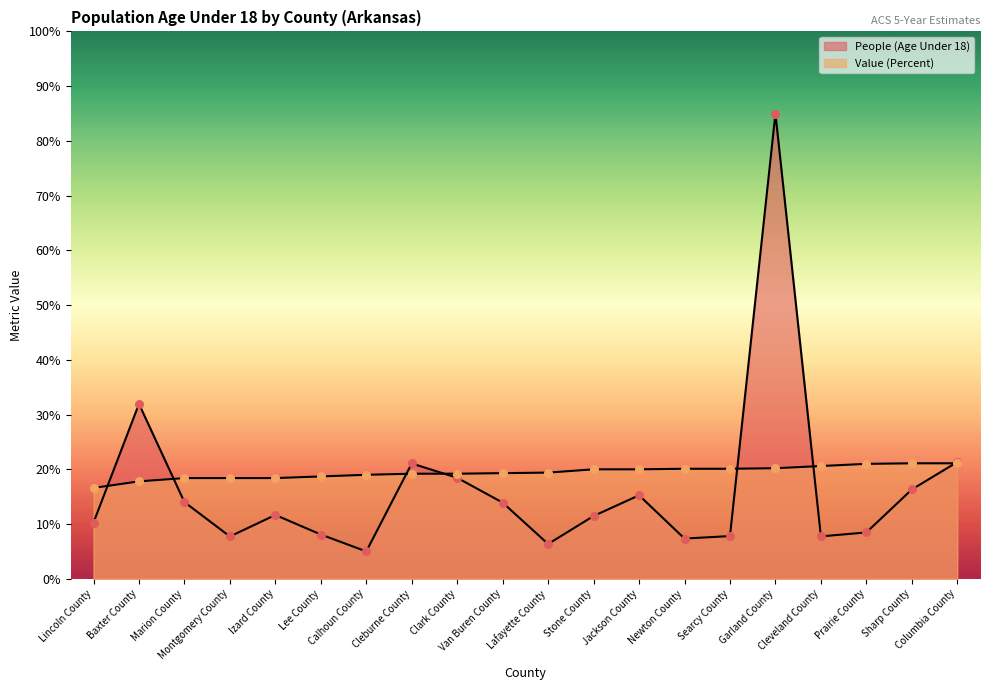

Which series reaches the maximum Y coordinate?

People (Age Under 18)